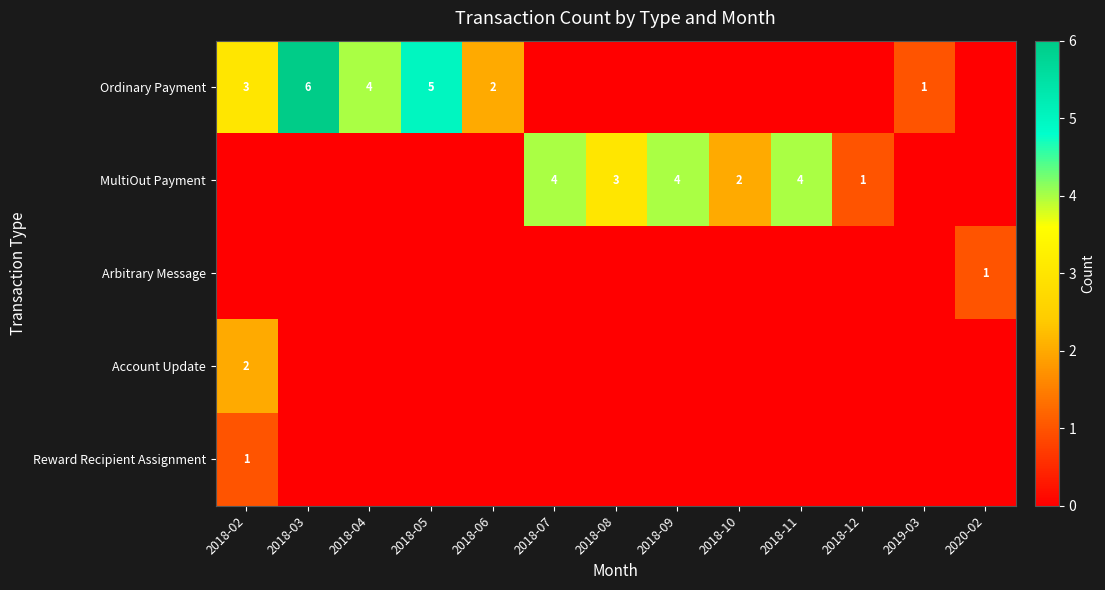

True or false: MultiOut Payment has a value of 3 at 2018-11.

False